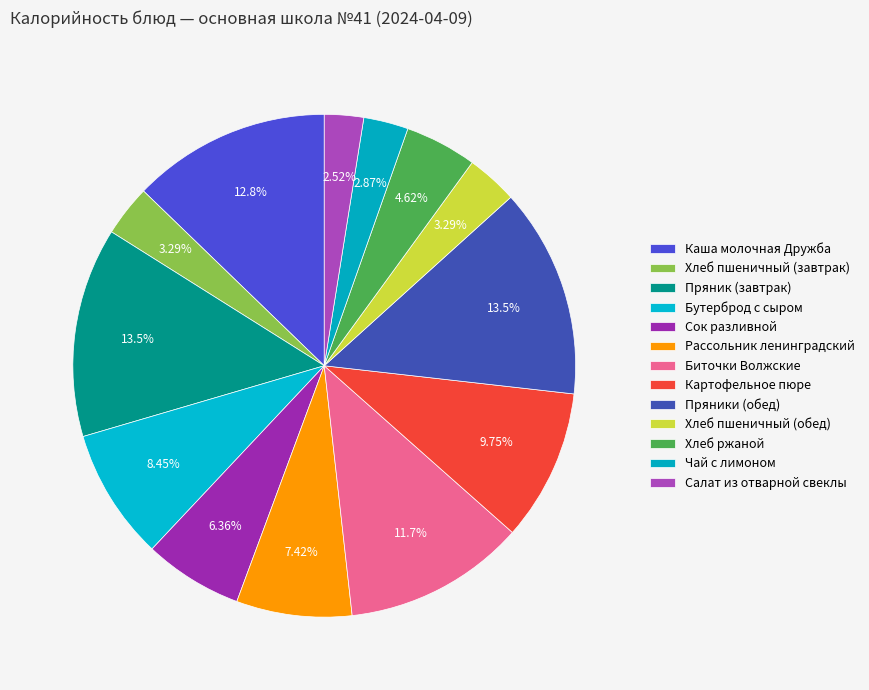

To the nearest percent, what percentage of the pie is Хлеб ржаной?

5%